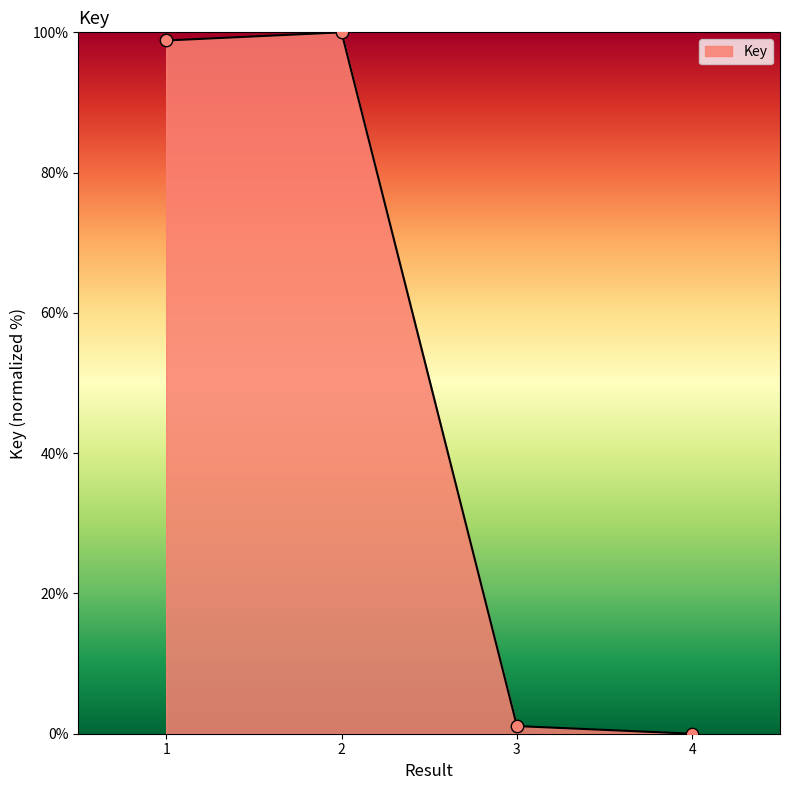

What is the change in value from 1 to 4?

-98.8